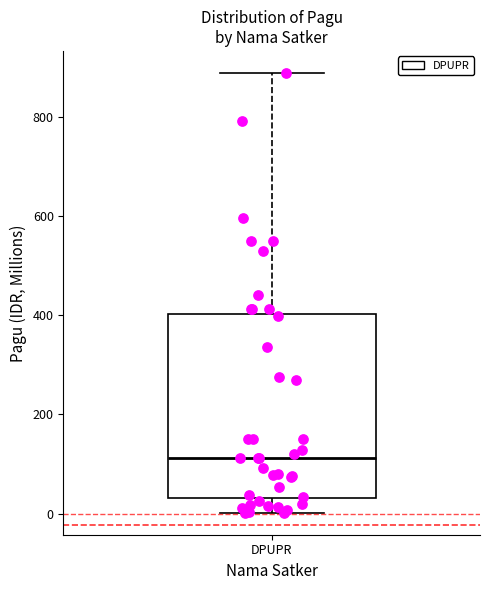

Transcribe this box plot: give where the median line is, the range the box spans, and where the two whiskers end, as read against the y-axis. The values are not printed on the chart, so give them approximately, as read against the axis.

median 120, box 40 to 400, whiskers 0 to 880